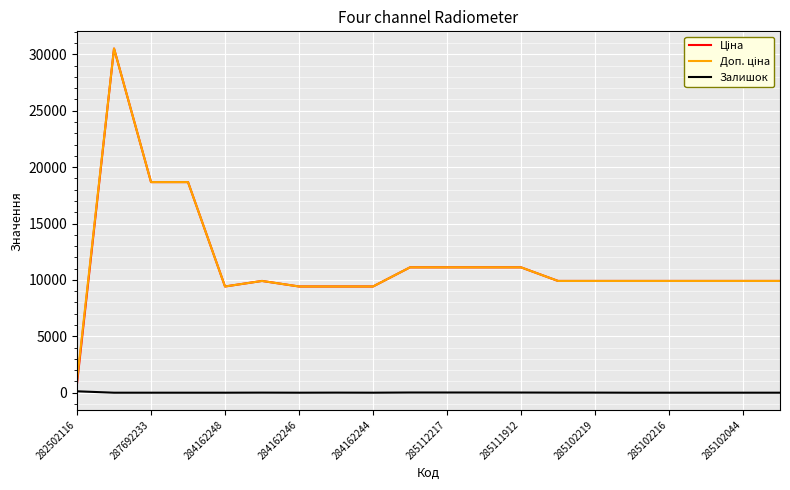

What is the total value across all series at 284162248?

18833.7